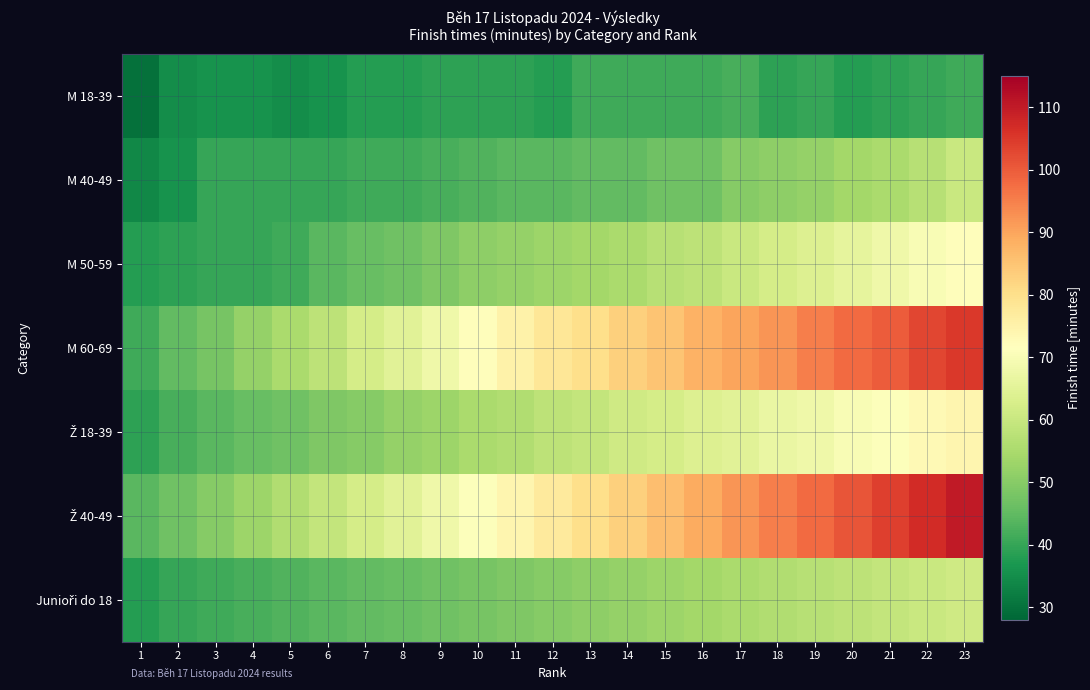

Count the number of categories in the chart.

23